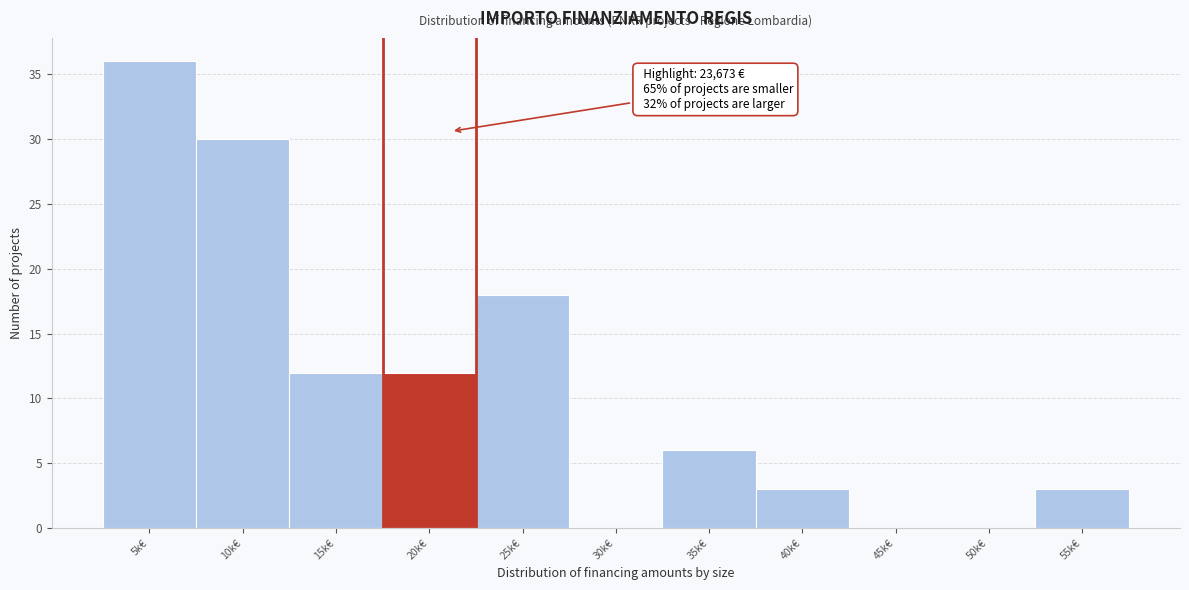

Reading right to left, transcribe all the data shown in this chart.

55k€=3	50k€=0	45k€=0	40k€=3	35k€=6	30k€=0	25k€=18	20k€=12	15k€=12	10k€=30	5k€=36